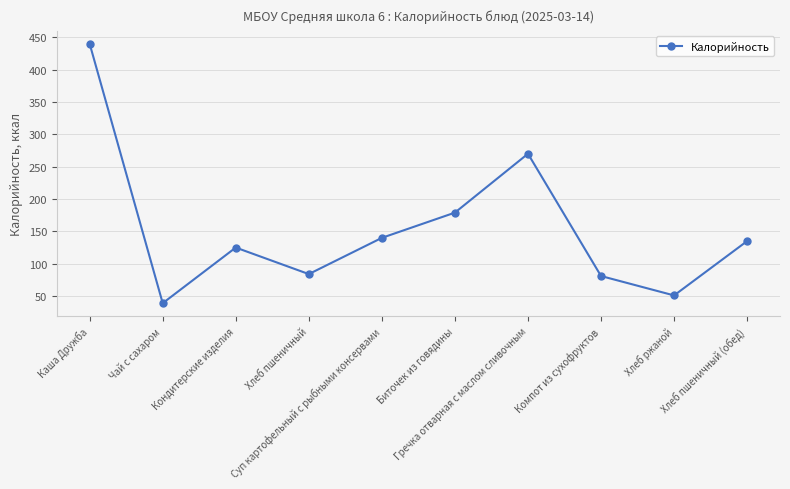

Is this an area chart (filled region under the line)?

No